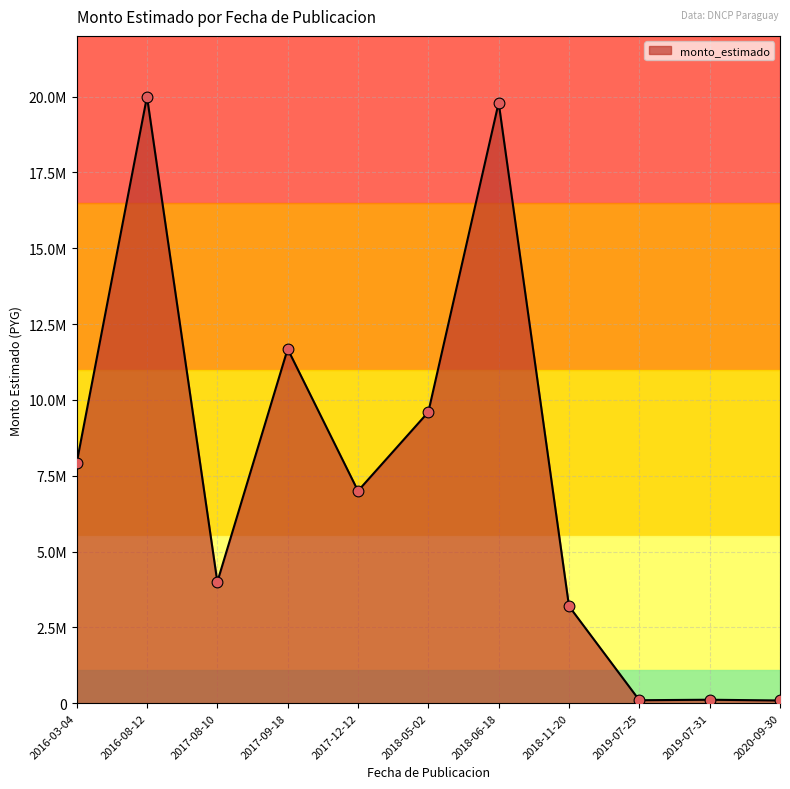

Which has a higher value, 2018-05-02 or 2018-11-20?

2018-05-02